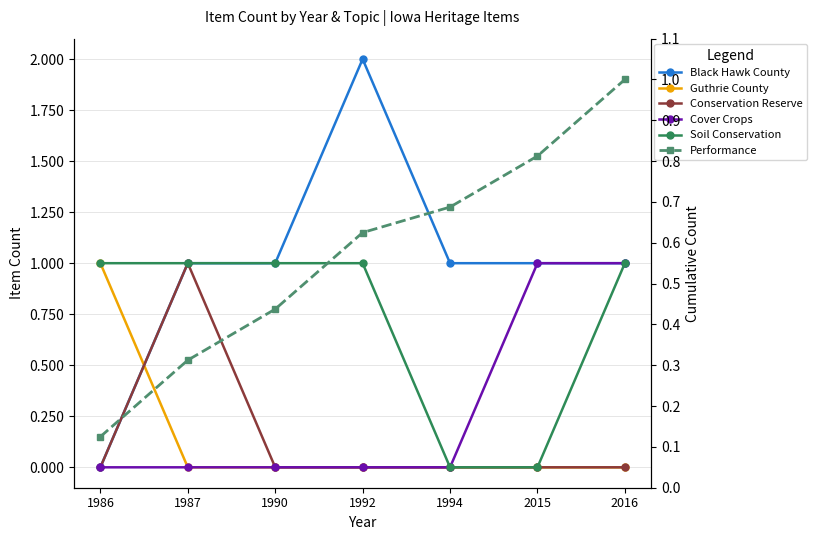

Between 1986 and 1990, which is larger?

1990